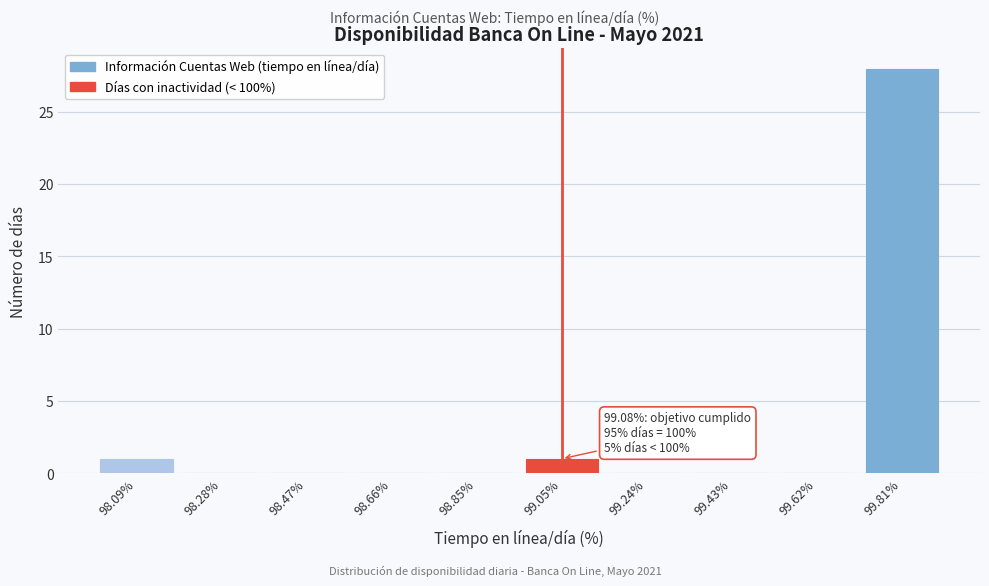

Reading left to right, what are all the values shown in this chart?

98.09%=1	98.28%=0	98.47%=0	98.66%=0	98.85%=0	99.05%=1	99.24%=0	99.43%=0	99.62%=0	99.81%=28